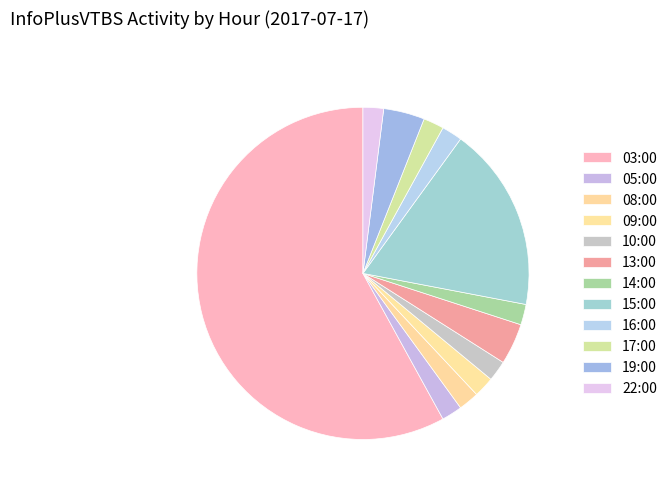

To the nearest percent, what is the average slice percentage?

8%